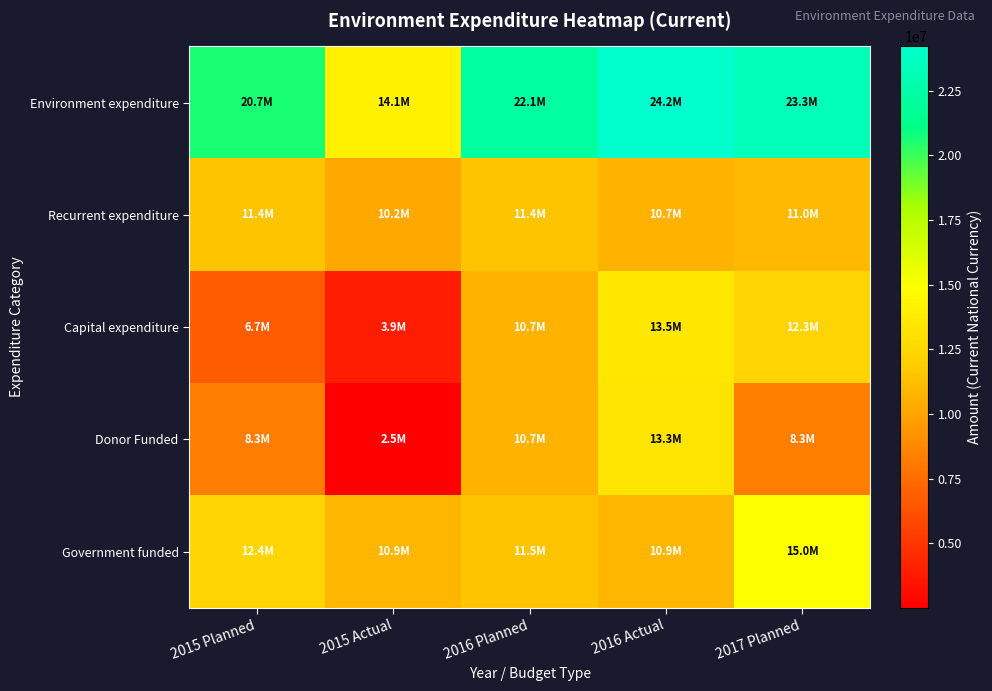

Between 2016 Planned and 2015 Actual, which is larger?

2016 Planned